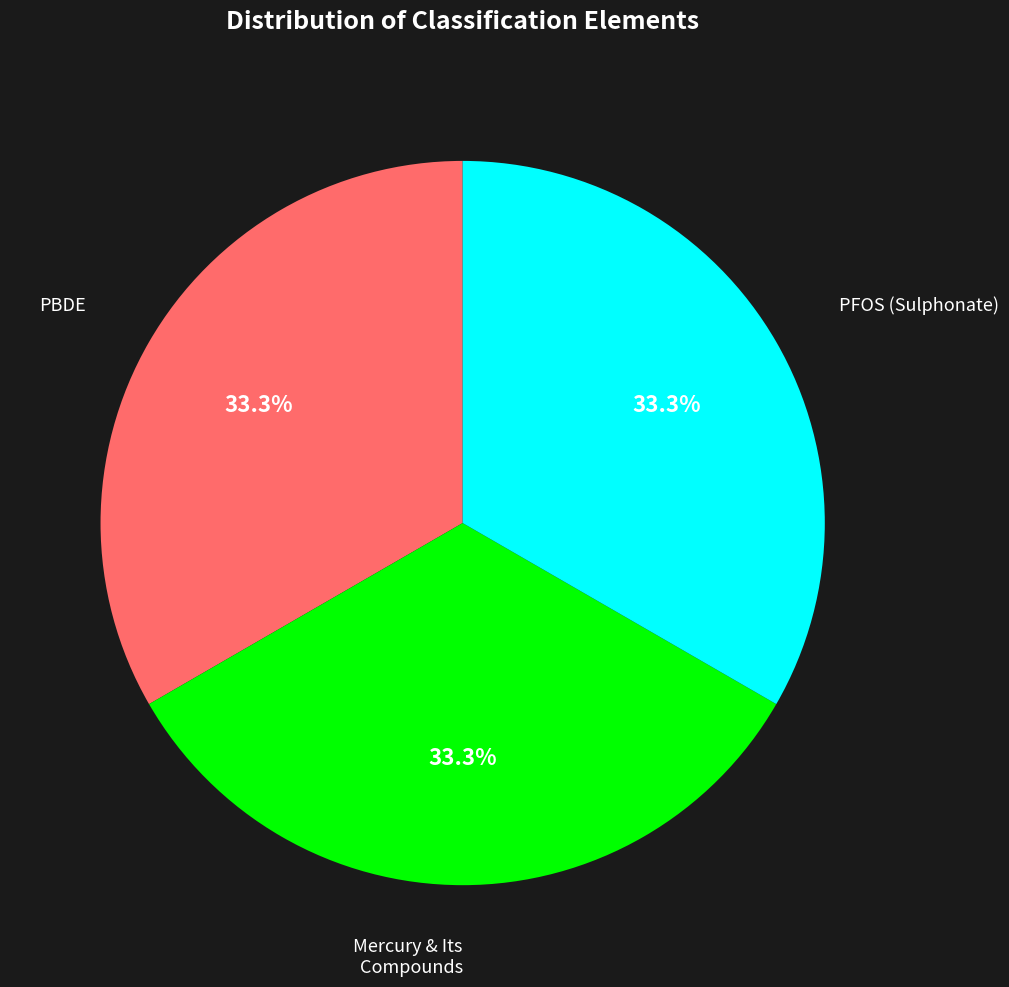

Is there a majority slice in this chart?

No